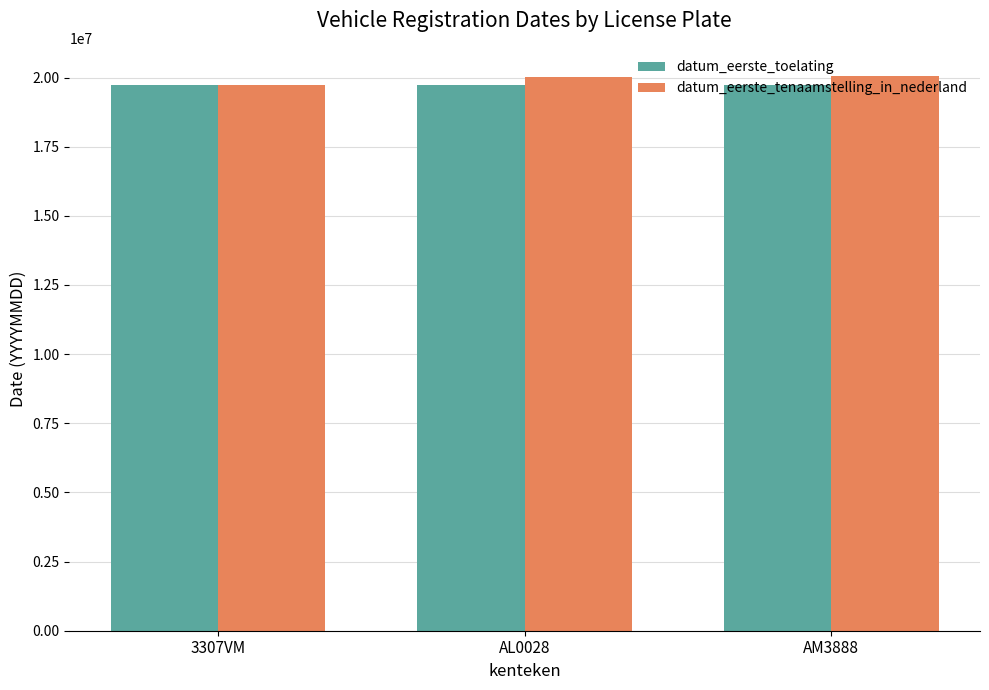

The datum_eerste_tenaamstelling_in_nederland series shows 20011112 at AL0028. True or false?

True